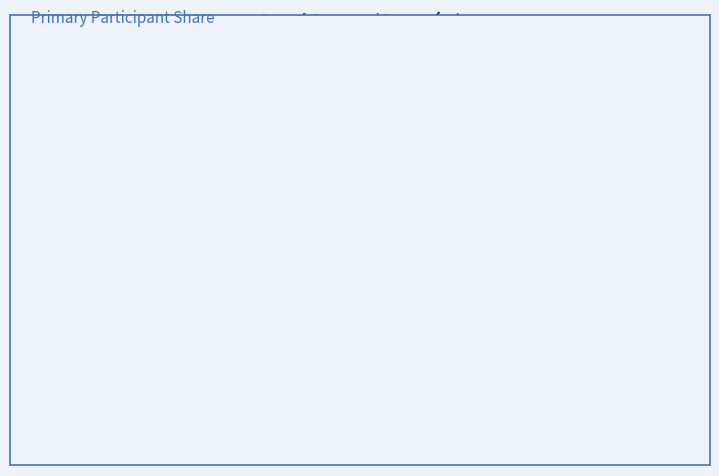

Is it true that MARIANO LUIS PEREIRA VARGAS is 50% of the pie?

True